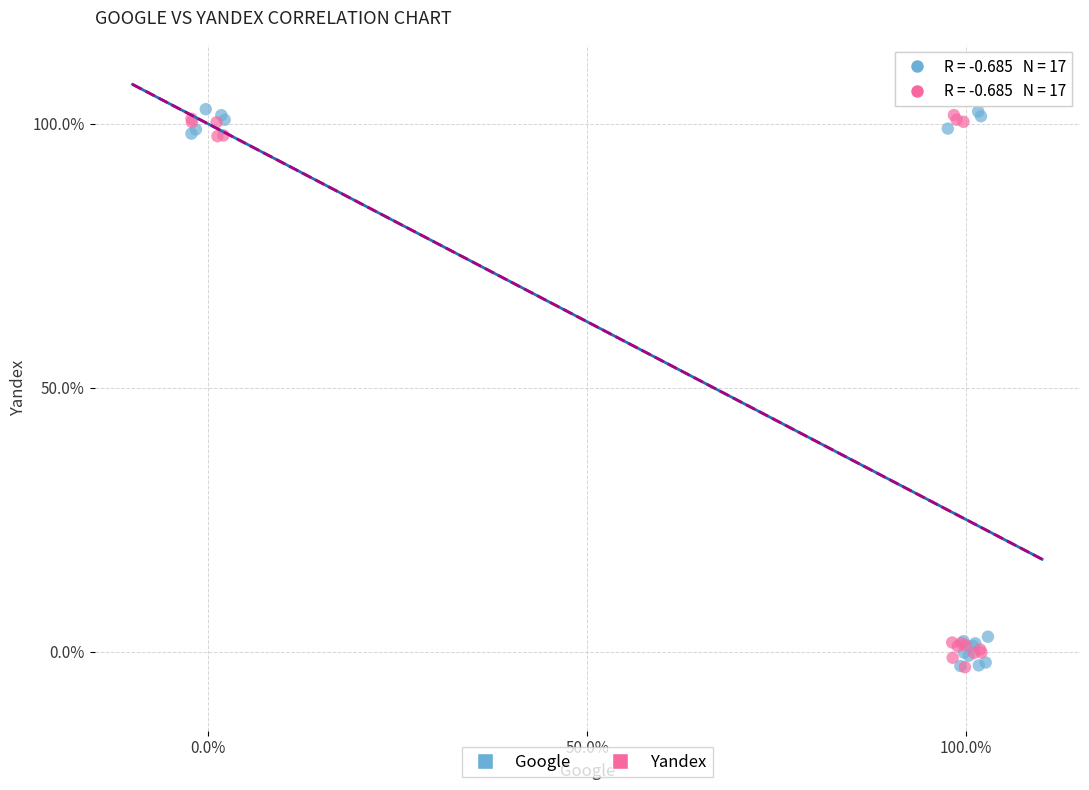

What are all the series names shown in the legend?

Google, Yandex